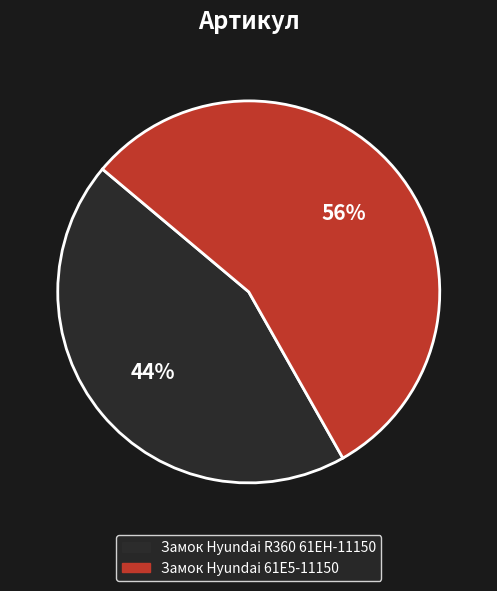

Count the number of slices in the pie.

2